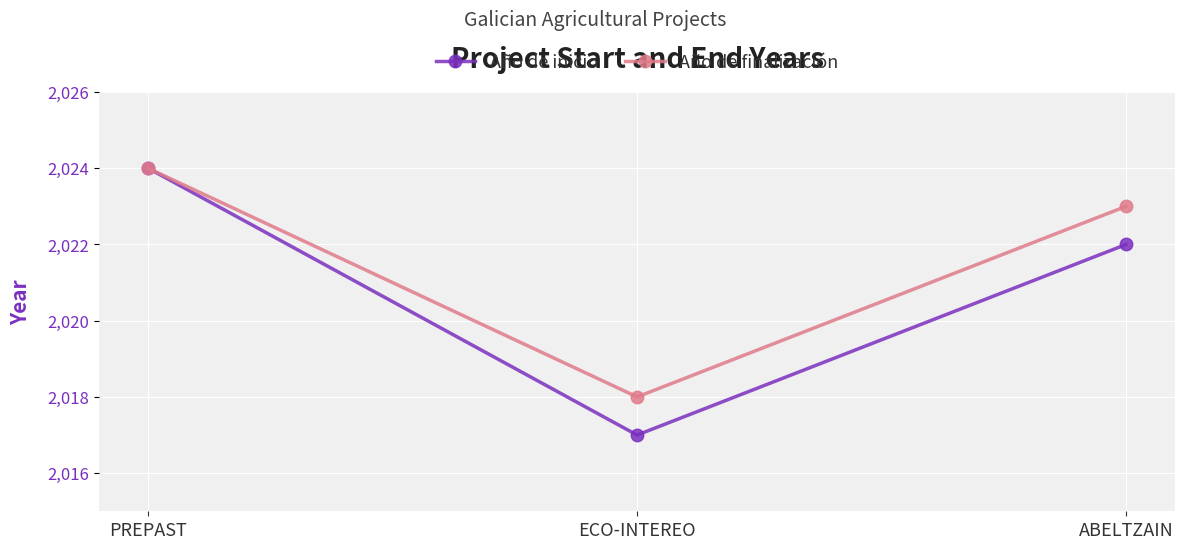

Which series has the widest spread of values?

Año de inicio